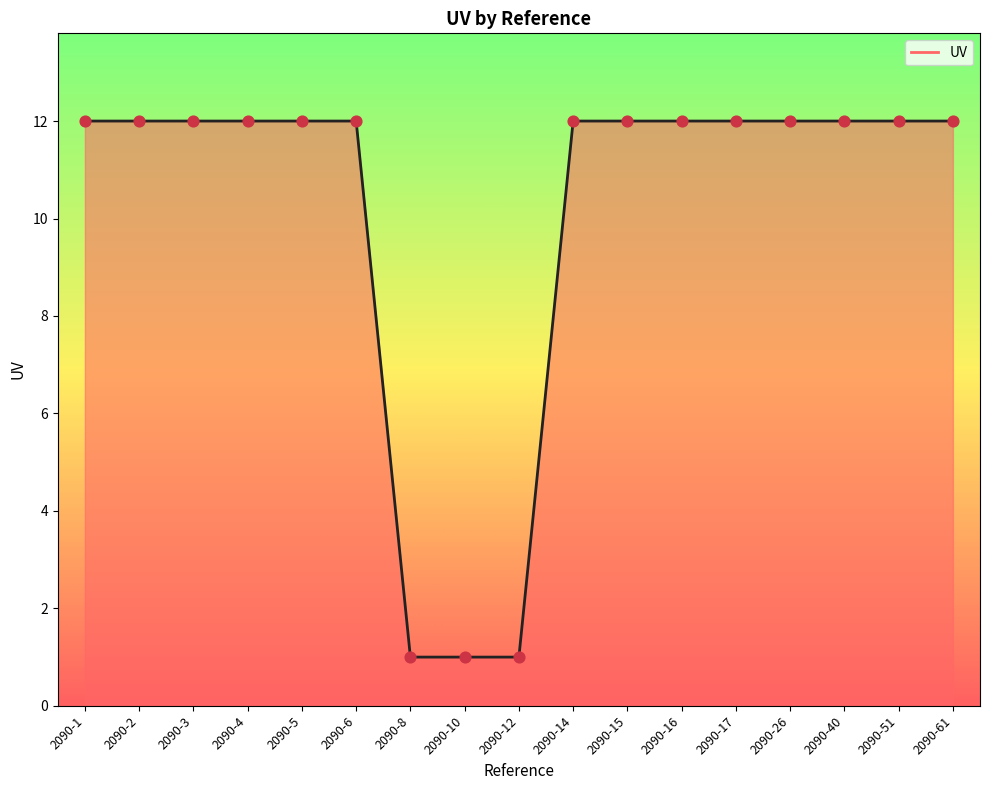

Approximately how many times larger is the value at 2090-16 compared to 2090-12?

12.0